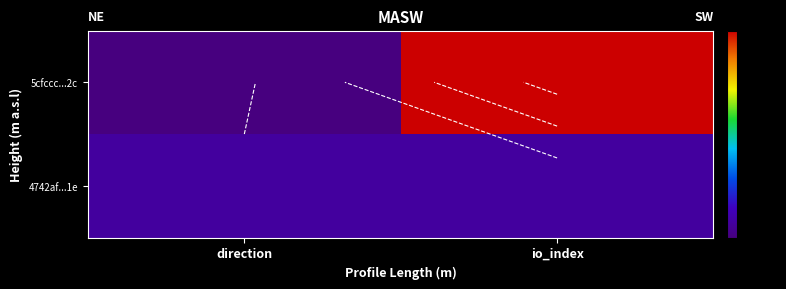

What is the sum of all 4742af...1e values?

2